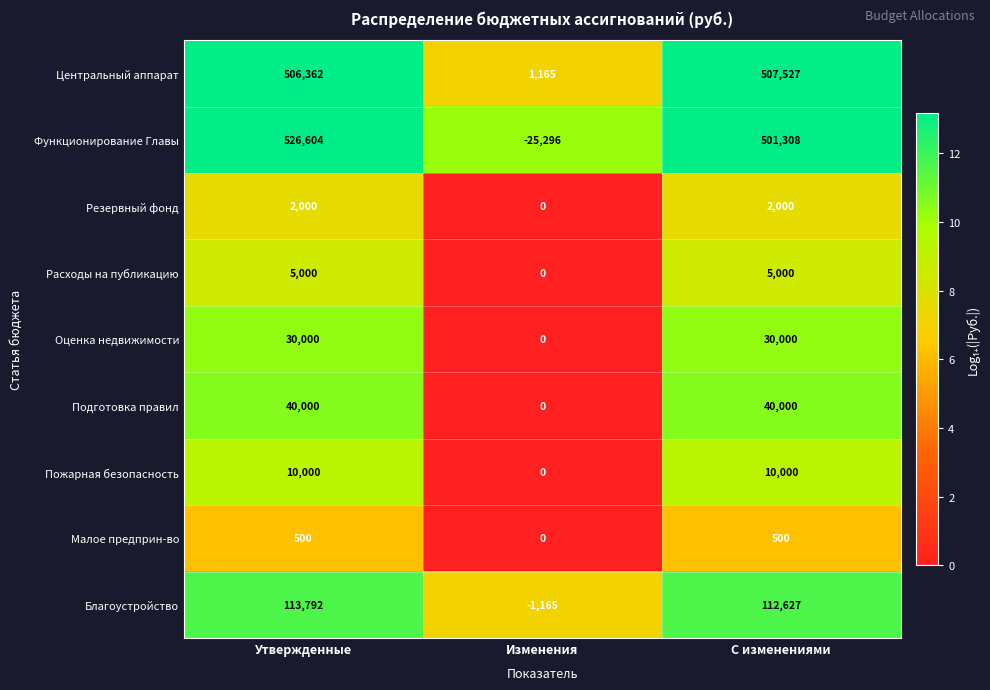

What is the difference between the Благоустройство values at С изменениями and Изменения?

113792